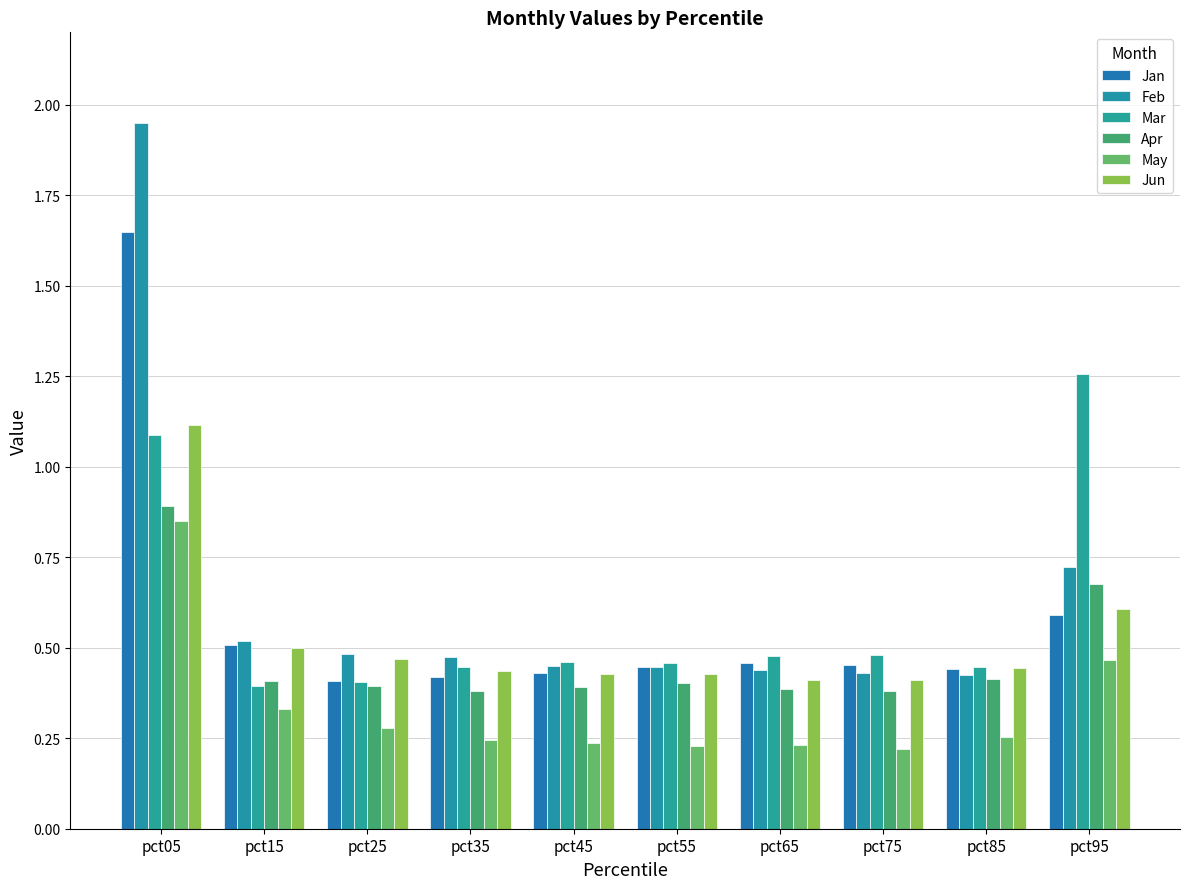

How many series are shown in this chart?

6